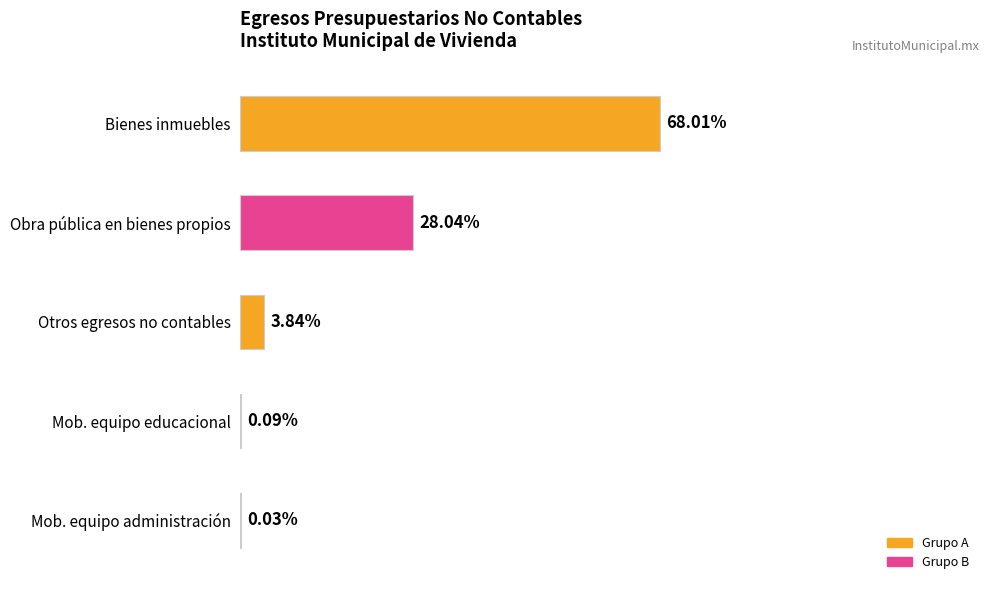

At which category does the chart reach its peak across all series?

Bienes inmuebles